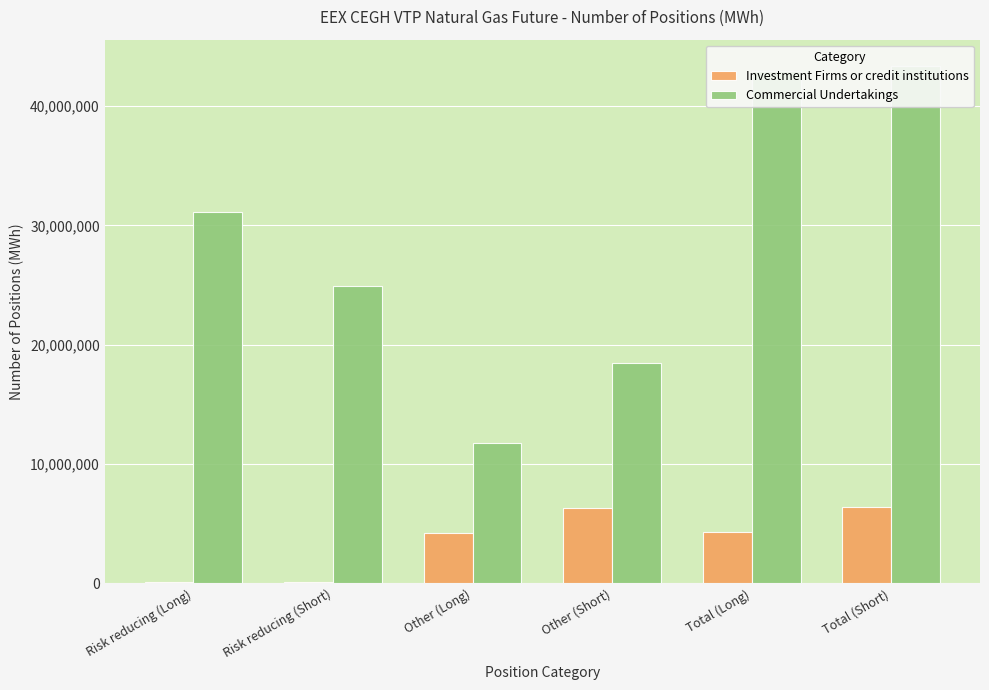

Is it true that Investment Firms or credit institutions equals 2447312 at Total (Short)?

False